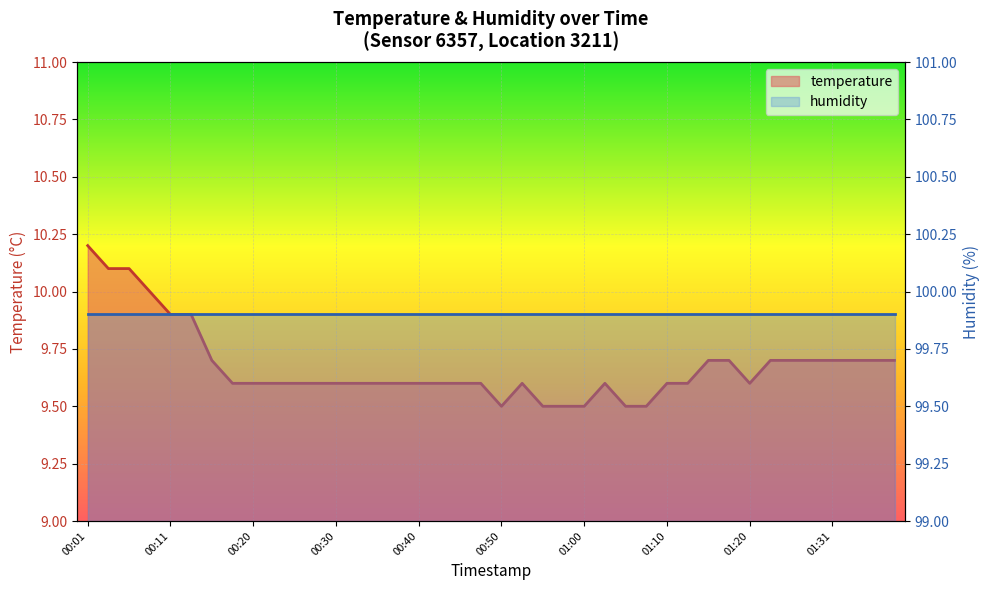

How many points are lower than both their immediate neighbors (excluding endpoints)?

2